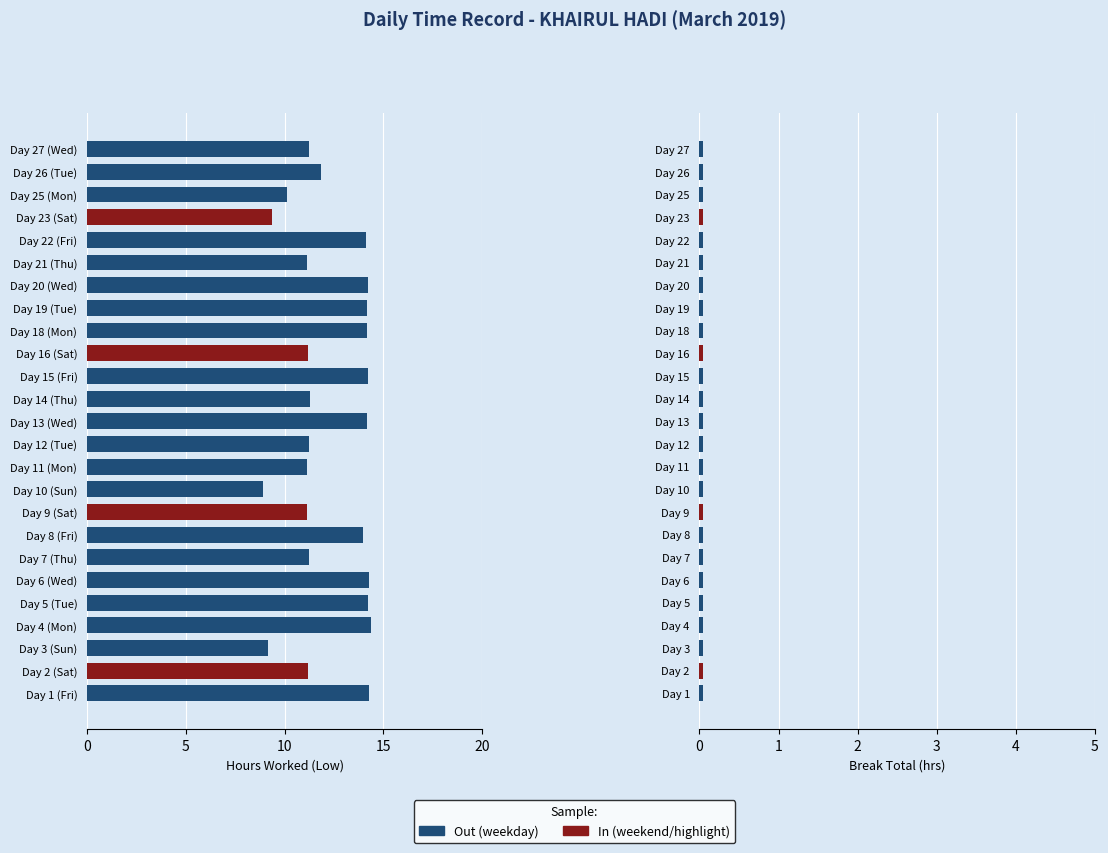

What is the sum of the values at 2 and 8?

25.1